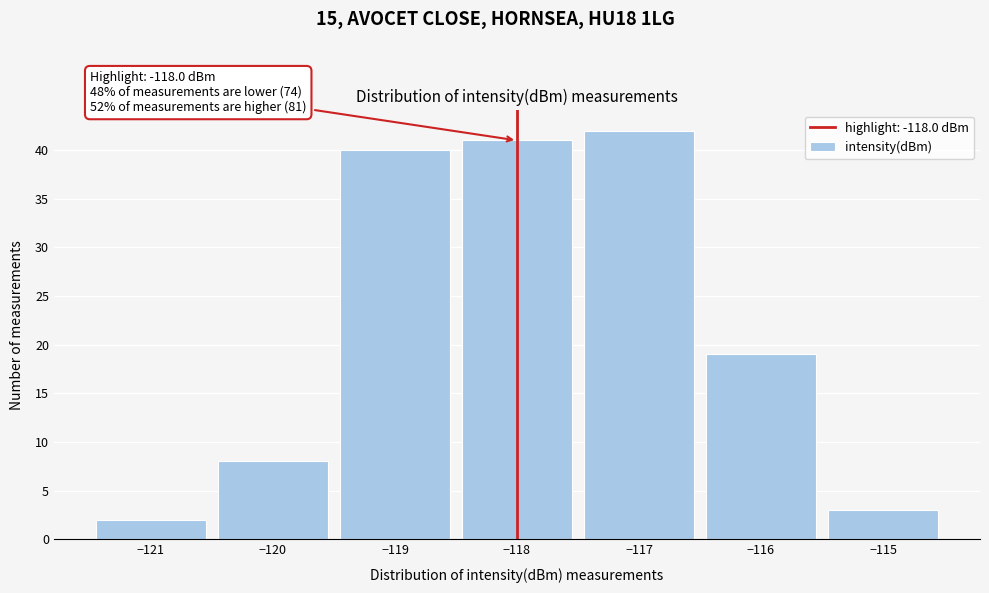

Which range on the x-axis has the tallest bar?

-117.5 to -116.5